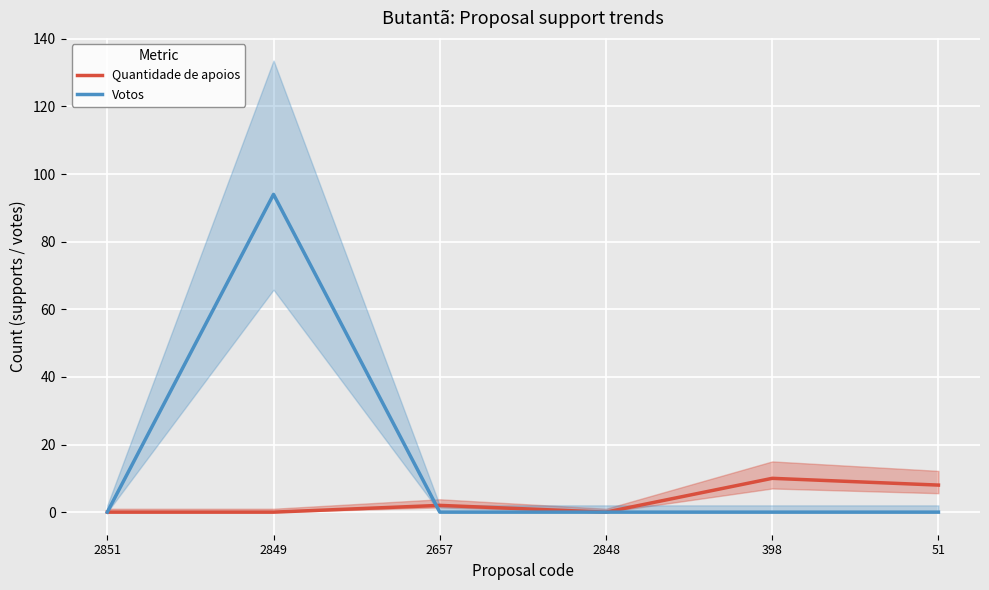

What is the sum of all Quantidade de apoios values?

20